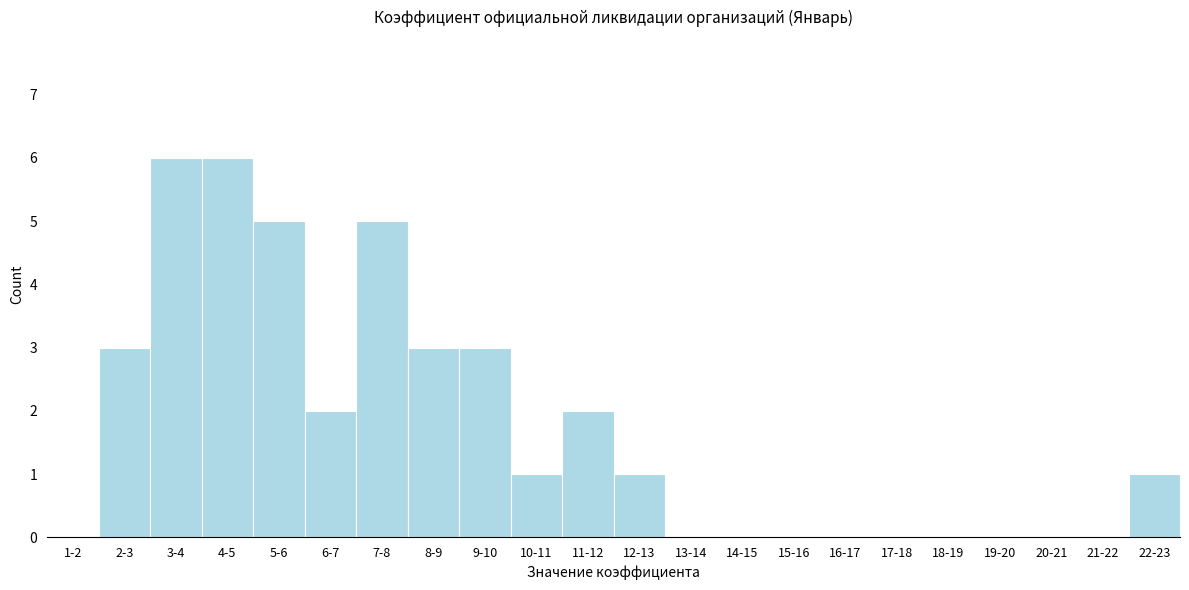

Reading left to right, what are all the values shown in this chart?

1-2=0	2-3=3	3-4=6	4-5=6	5-6=5	6-7=2	7-8=5	8-9=3	9-10=3	10-11=1	11-12=2	12-13=1	13-14=0	14-15=0	15-16=0	16-17=0	17-18=0	18-19=0	19-20=0	20-21=0	21-22=0	22-23=1